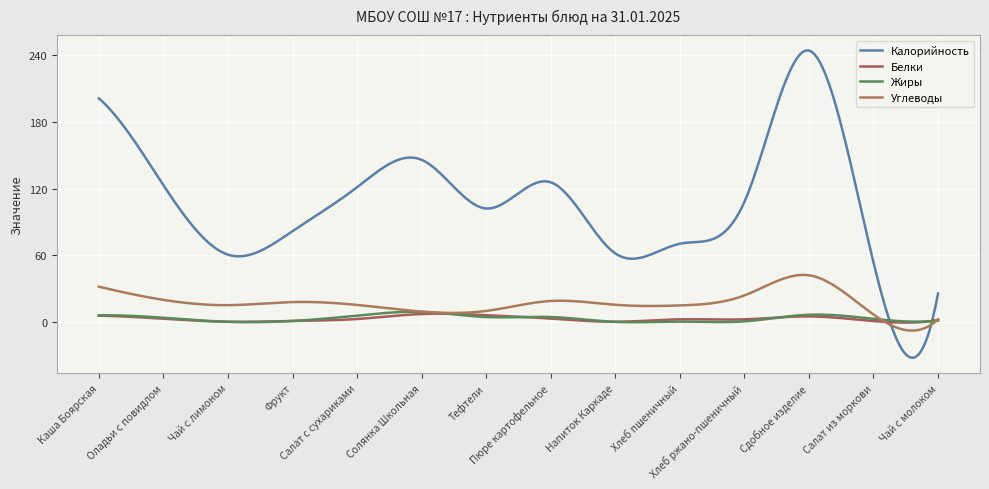

What is the average value of the Жиры series?

3.1